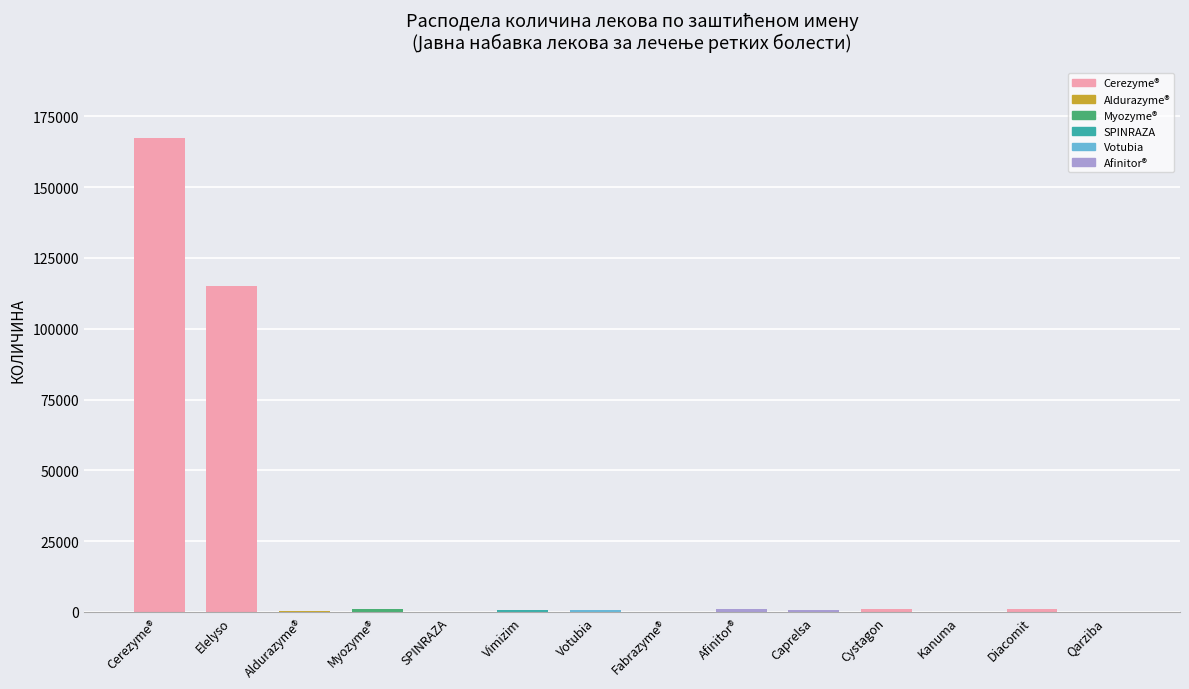

Which has a higher value, Cerezyme® or Votubia?

Cerezyme®